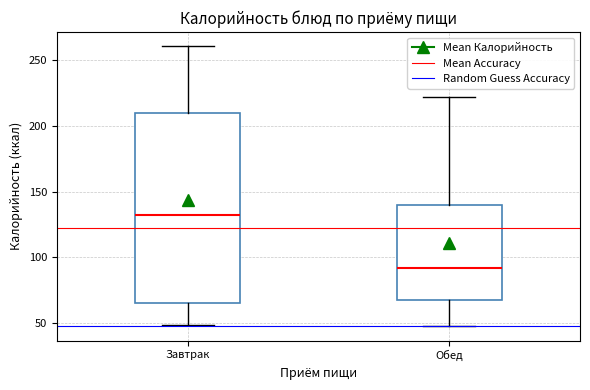

Reading left to right, read every box against the y-axis: the position of its median line, the range the box covers, and the ends of its whiskers. The values are not printed on the chart, so give them approximately, as read against the axis.

Завтрак: median 130, box 65 to 210, whiskers 50 to 260
Обед: median 90, box 70 to 140, whiskers 45 to 220